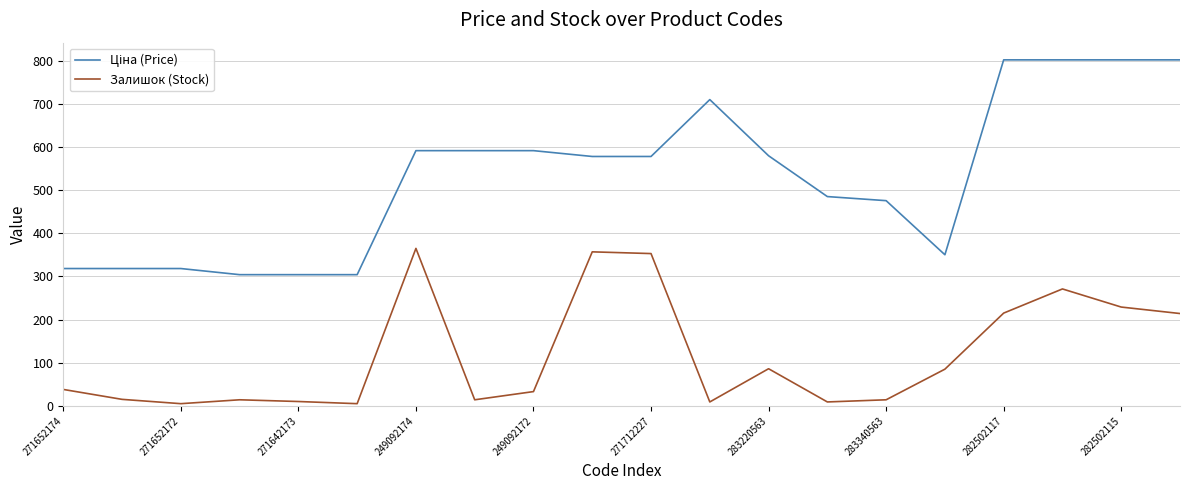

What is the difference between the maximum and minimum values in the Залишок (Stock) series?

360.0